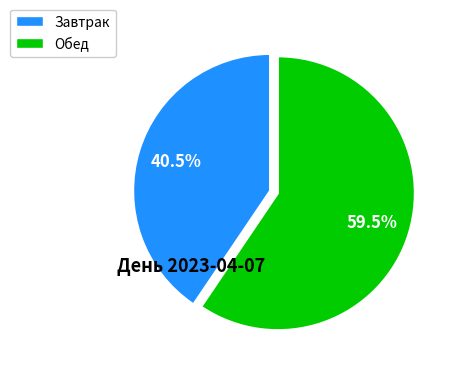

How many segments does this pie chart have?

2